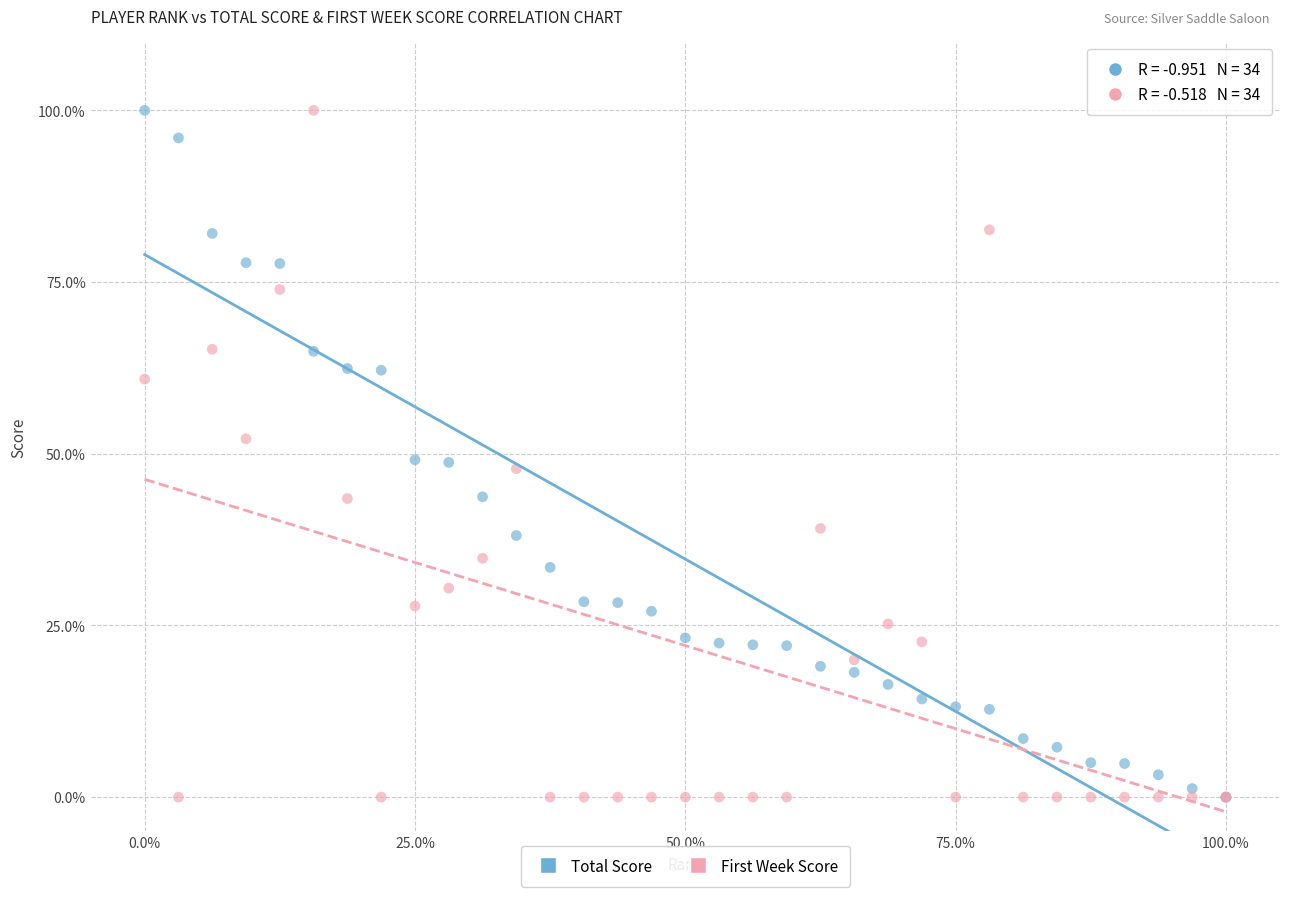

What are all the series names shown in the legend?

Total Score, First Week Score